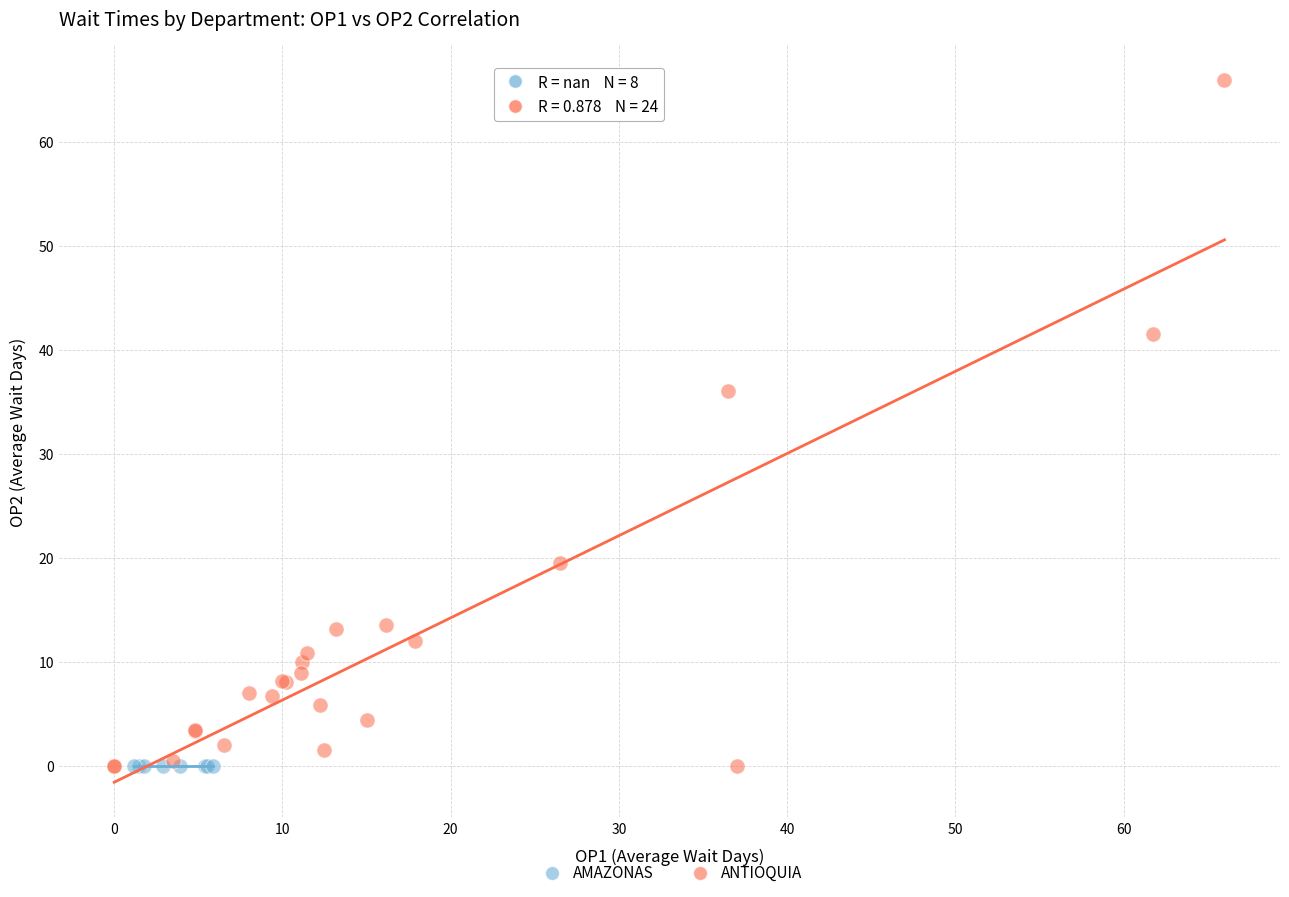

Which series reaches the maximum Y coordinate?

ANTIOQUIA